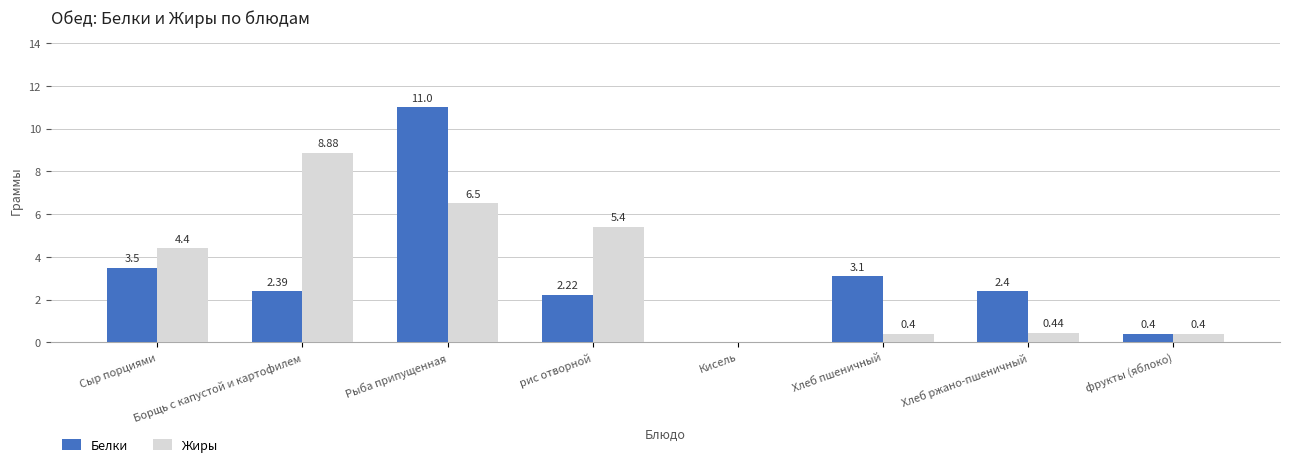

What is the total value across all series at Рыба припущенная?

17.5